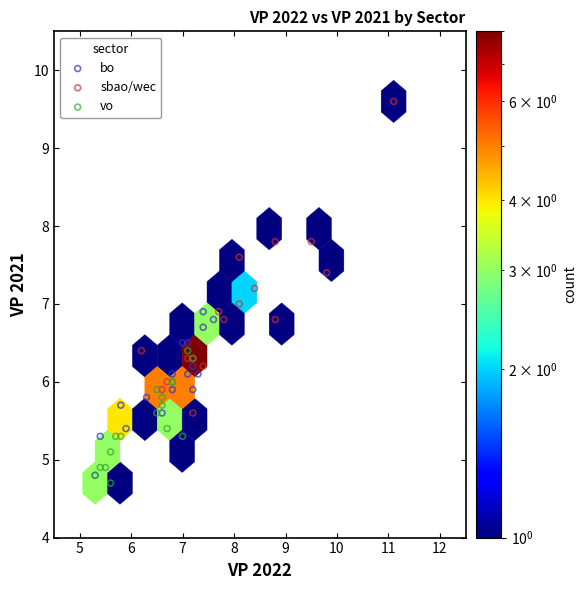

Which series contains the highest Y value?

sbao/wec